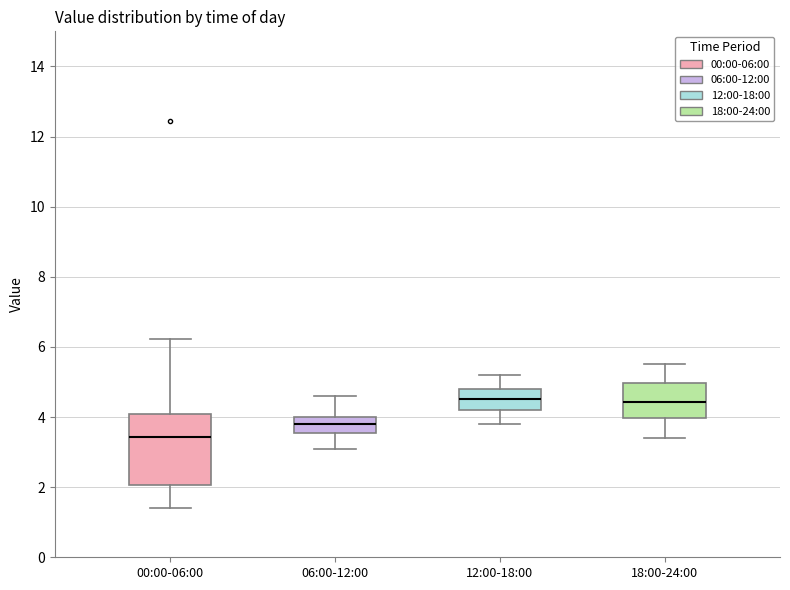

Which box is the tallest, from its lower edge to its upper edge?

00:00-06:00